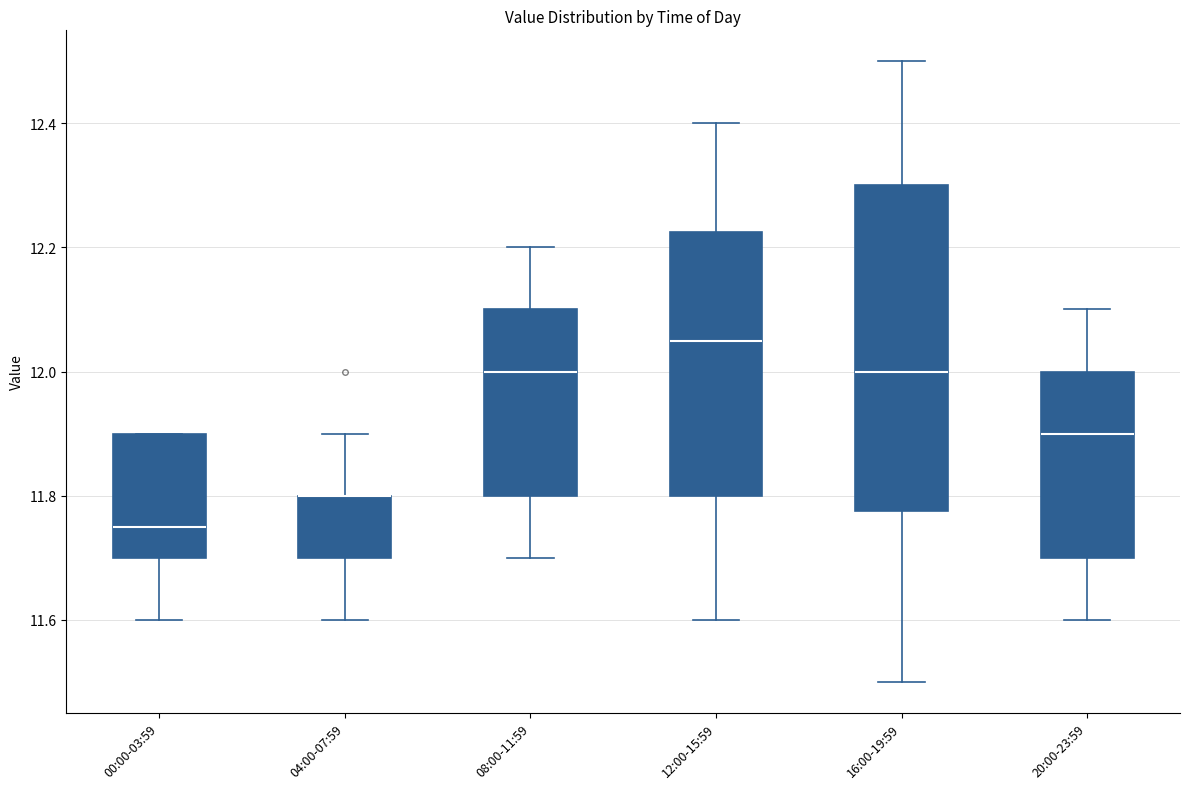

Reading left to right, read every box against the y-axis: the position of its median line, the range the box covers, and the ends of its whiskers. The values are not printed on the chart, so give them approximately, as read against the axis.

00:00-03:59: median 11.76, box 11.70 to 11.90, whiskers 11.60 to 11.90
04:00-07:59: median 11.80 (drawn on the box's upper edge), box 11.70 to 11.80, whiskers 11.60 to 11.90
08:00-11:59: median 12.00, box 11.80 to 12.10, whiskers 11.70 to 12.20
12:00-15:59: median 12.06, box 11.80 to 12.22, whiskers 11.60 to 12.40
16:00-19:59: median 12.00, box 11.78 to 12.30, whiskers 11.50 to 12.50
20:00-23:59: median 11.90, box 11.70 to 12.00, whiskers 11.60 to 12.10